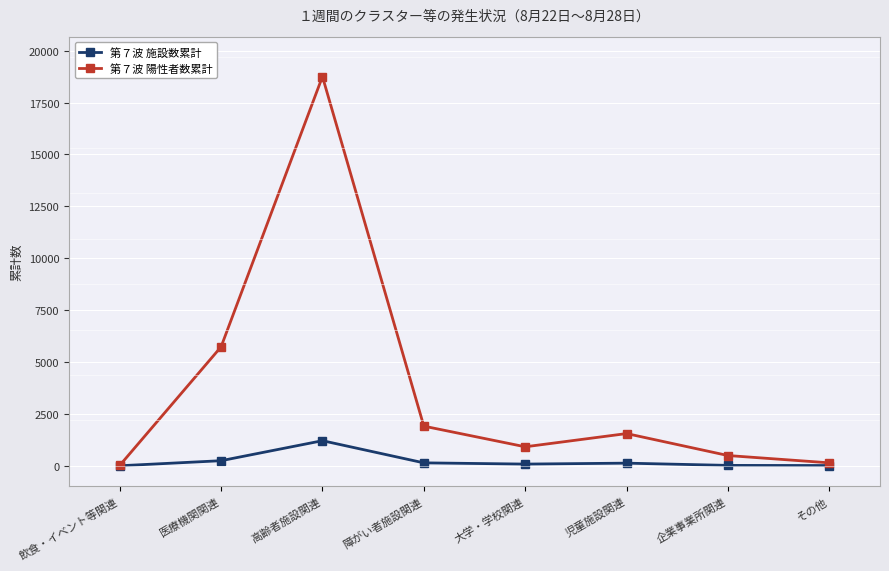

What is the difference between the highest and lowest values at 高齢者施設関連?

17543